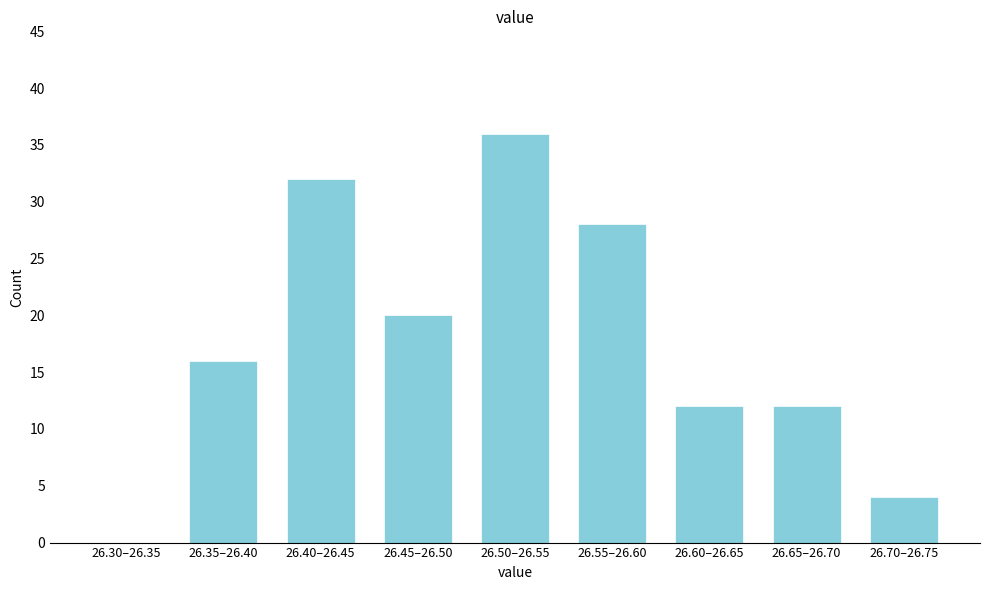

Reading left to right, transcribe all the data shown in this chart.

26.30–26.35=0	26.35–26.40=16	26.40–26.45=32	26.45–26.50=20	26.50–26.55=36	26.55–26.60=28	26.60–26.65=12	26.65–26.70=12	26.70–26.75=4